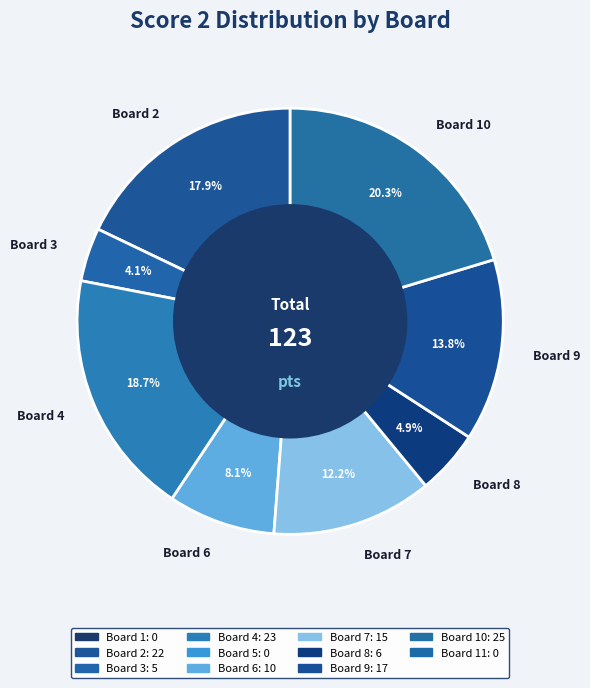

Count the number of slices in the pie.

8